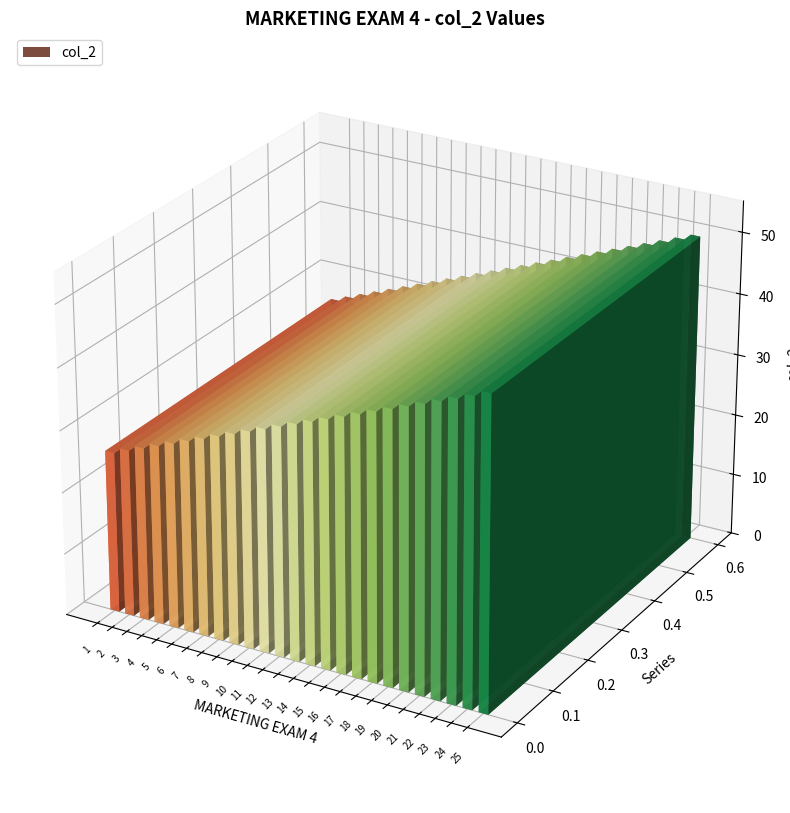

What is the difference between the second highest and second lowest values?

22